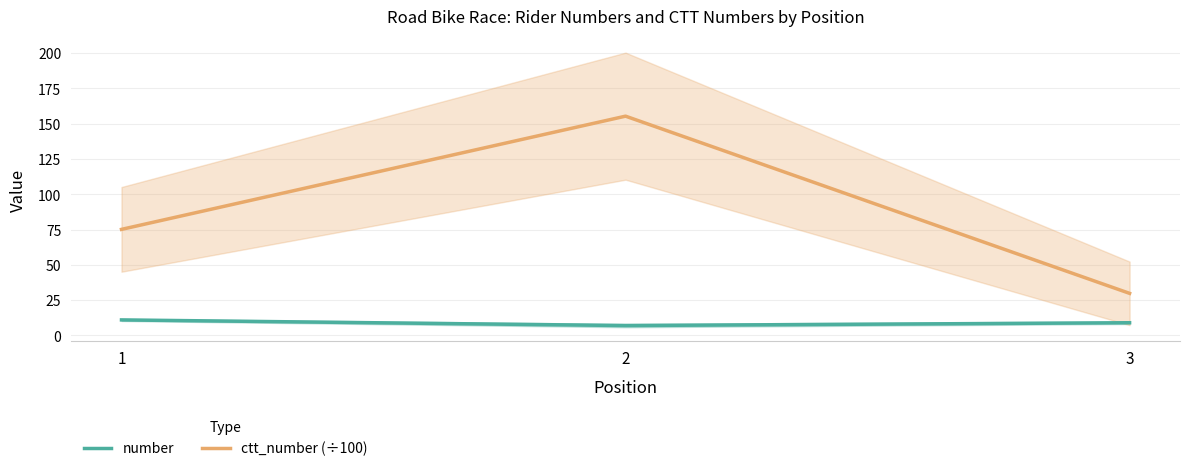

What is the value of the number point at the 3rd from the left?

9.0